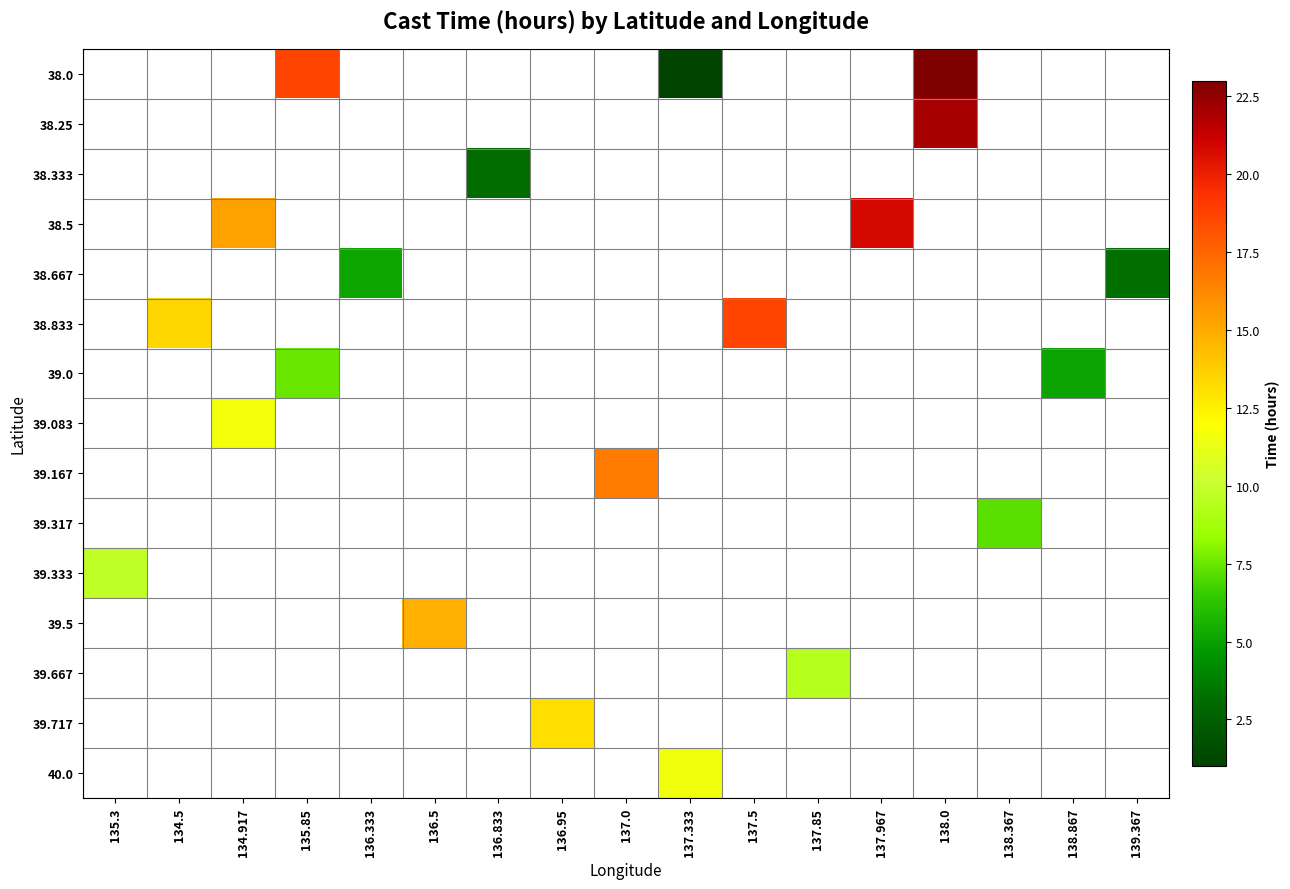

Count the number of categories in the chart.

17